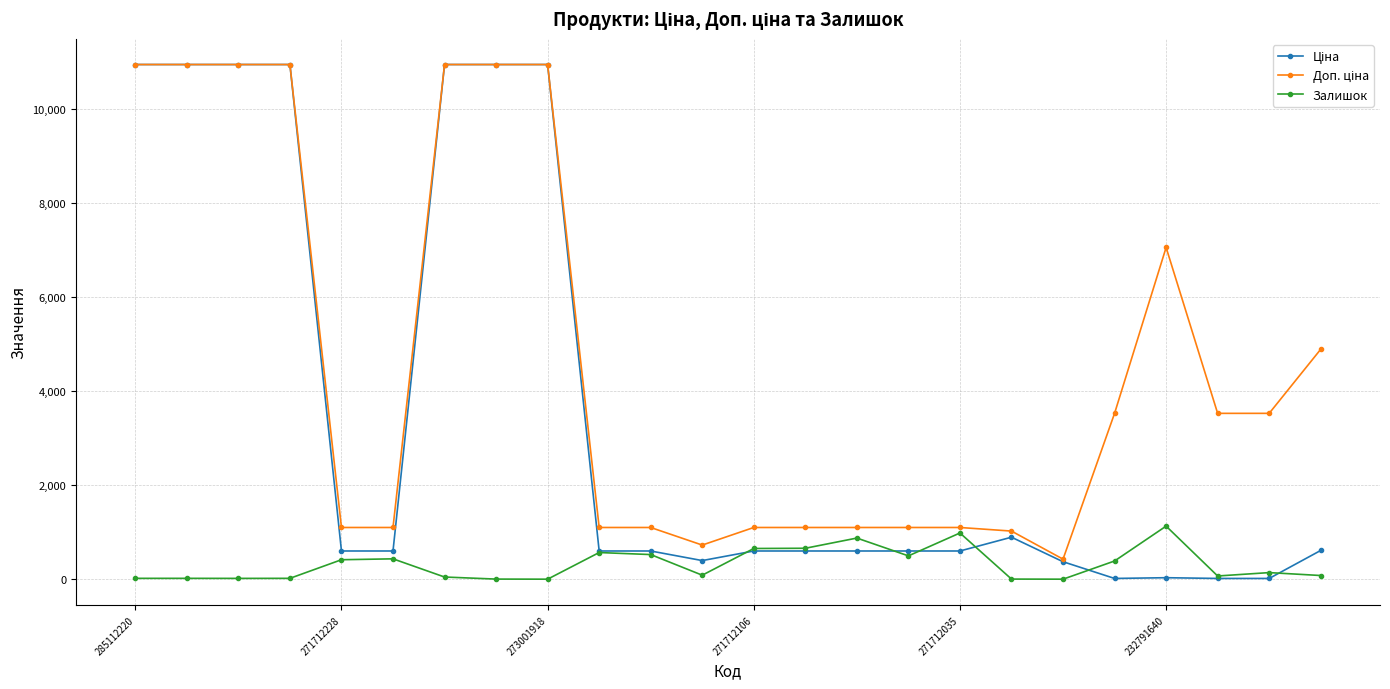

What is the value of the Залишок point at the 14th from the left?

658.0